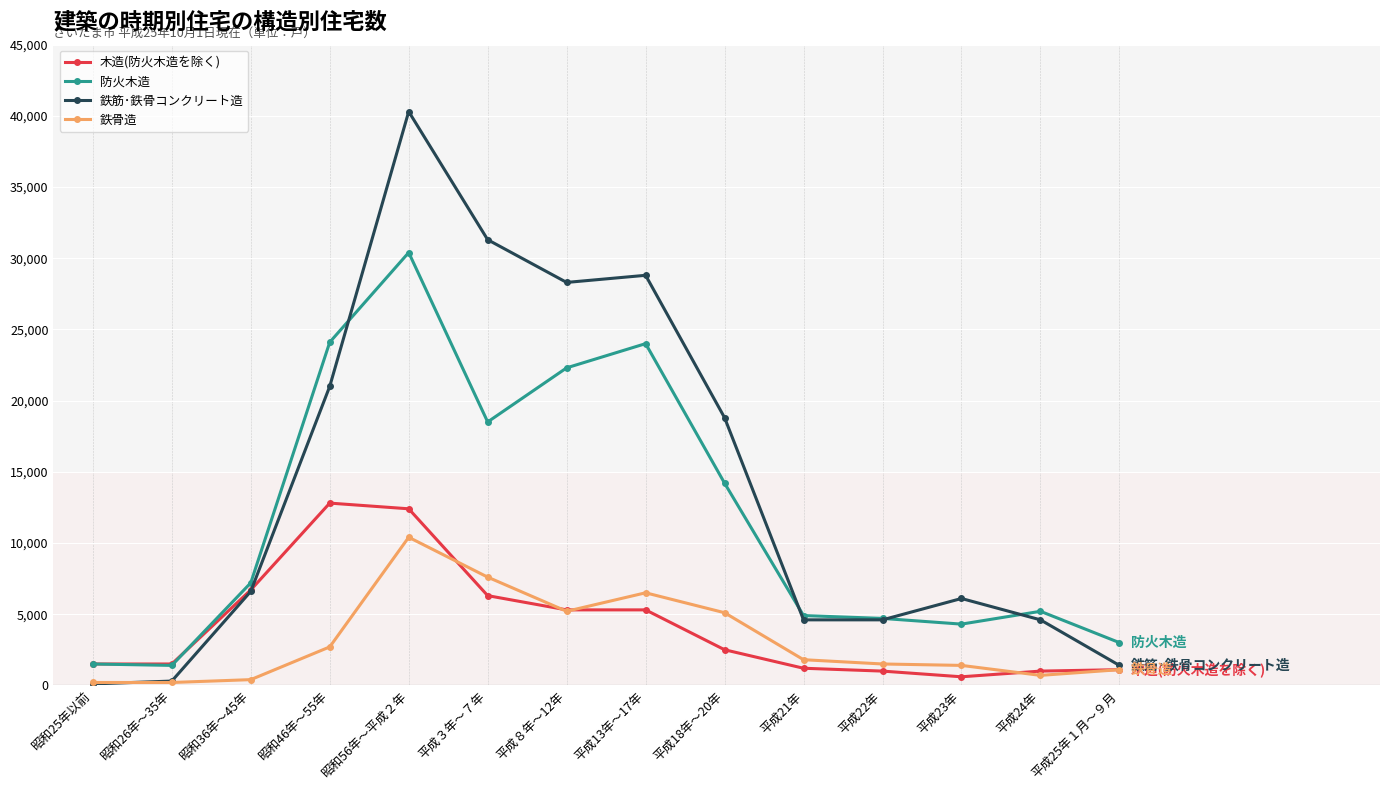

At which label is 防火木造 closest to 15900?

平成18年～20年